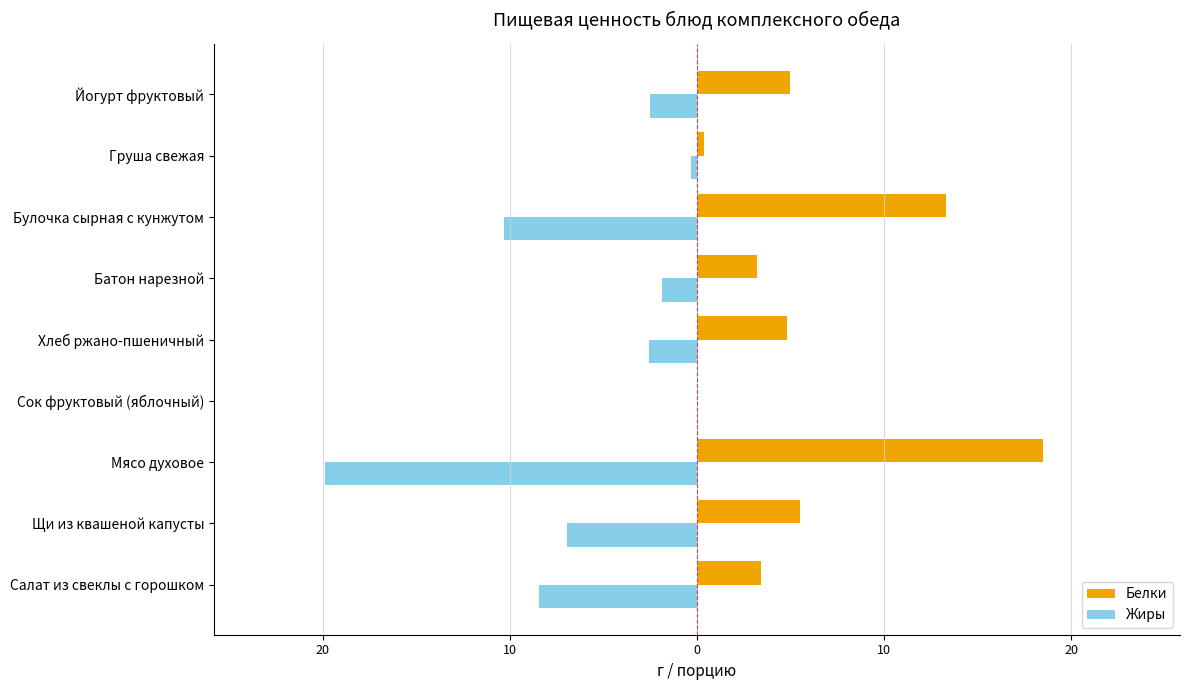

List the series in order of their overall mean, lowest first.

Жиры, Белки